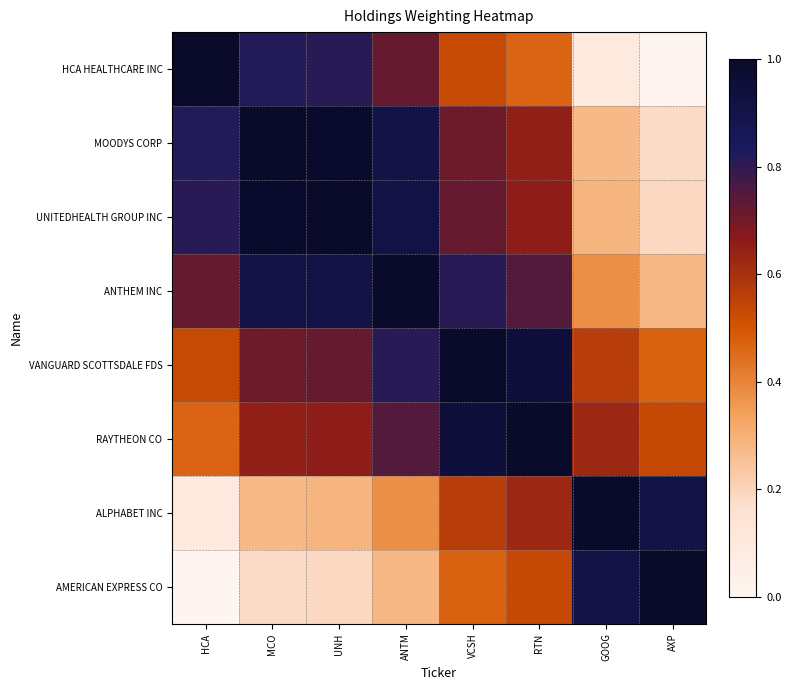

How many series are shown in this chart?

8